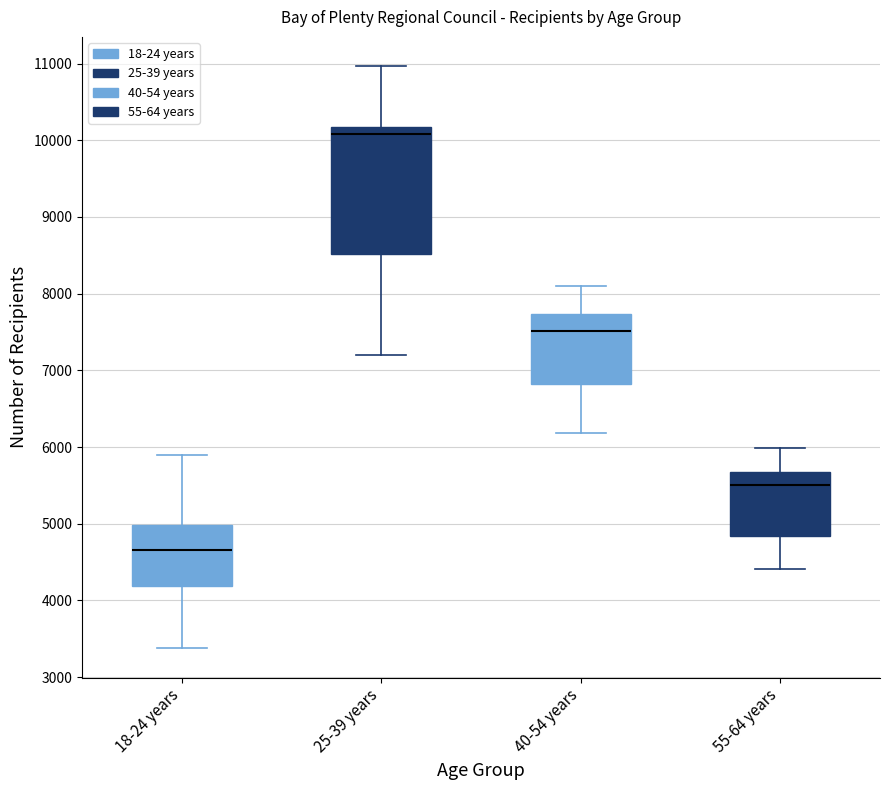

Comparing the boxes themselves (not the whiskers), which one is the tallest?

25-39 years